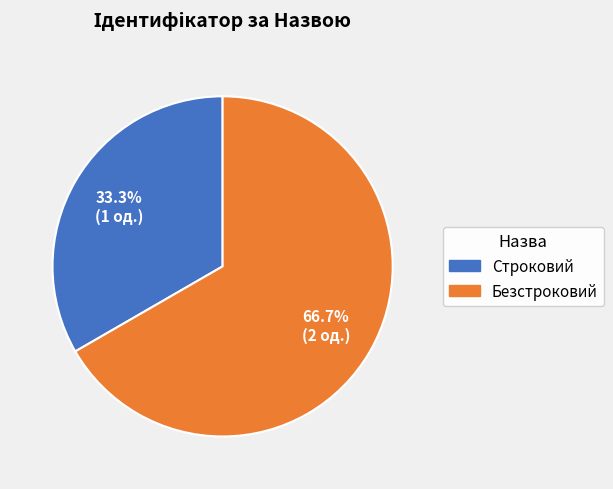

To the nearest percent, what is the combined percentage of Строковий and Безстроковий?

100%